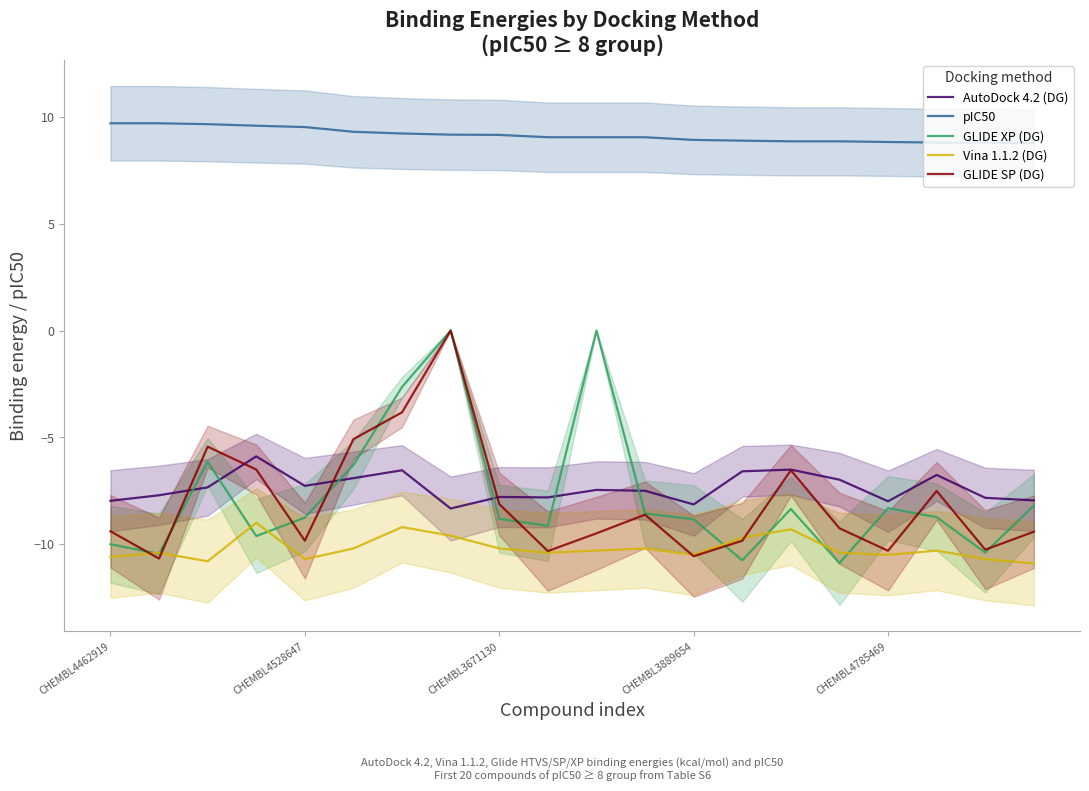

What is the difference between the highest and lowest values at 5?

19.5